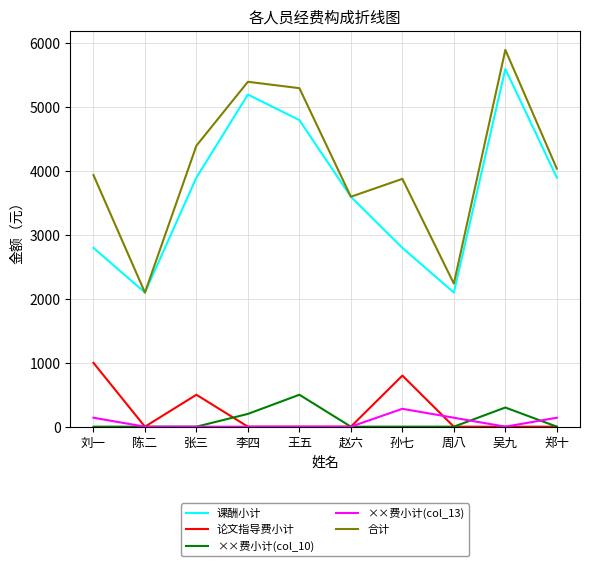

What is the maximum value shown in the chart?

5900